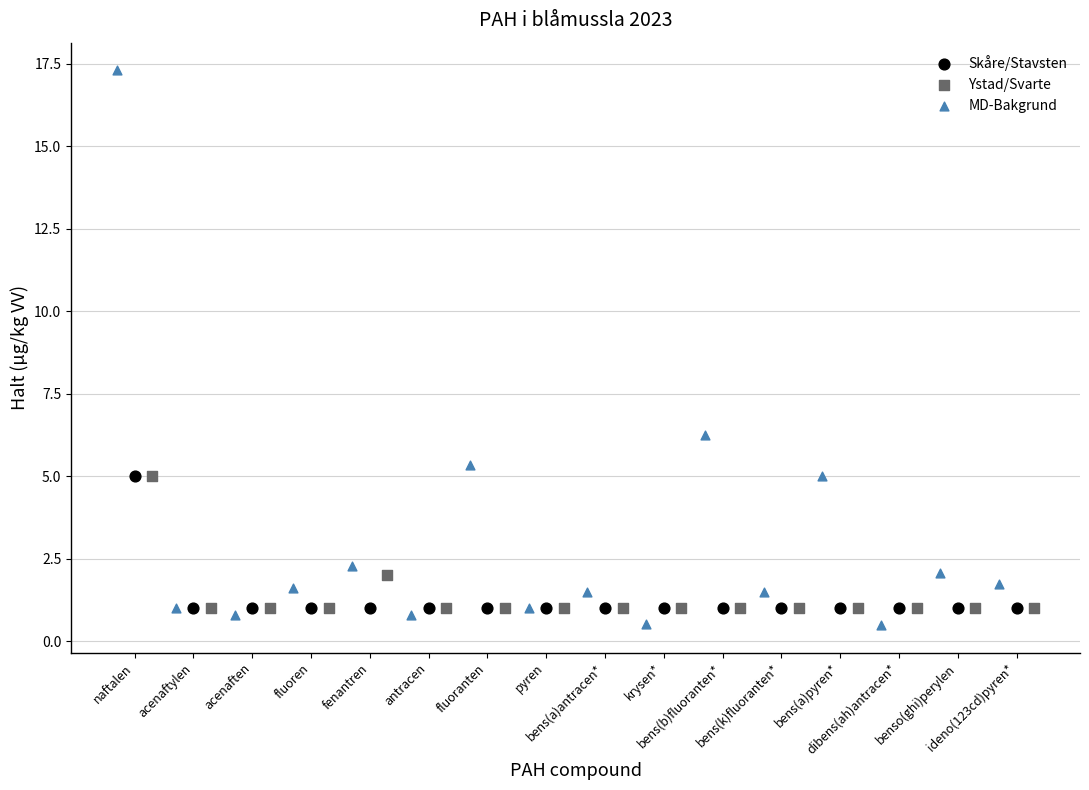

Which series reaches the maximum Y coordinate?

MD-Bakgrund